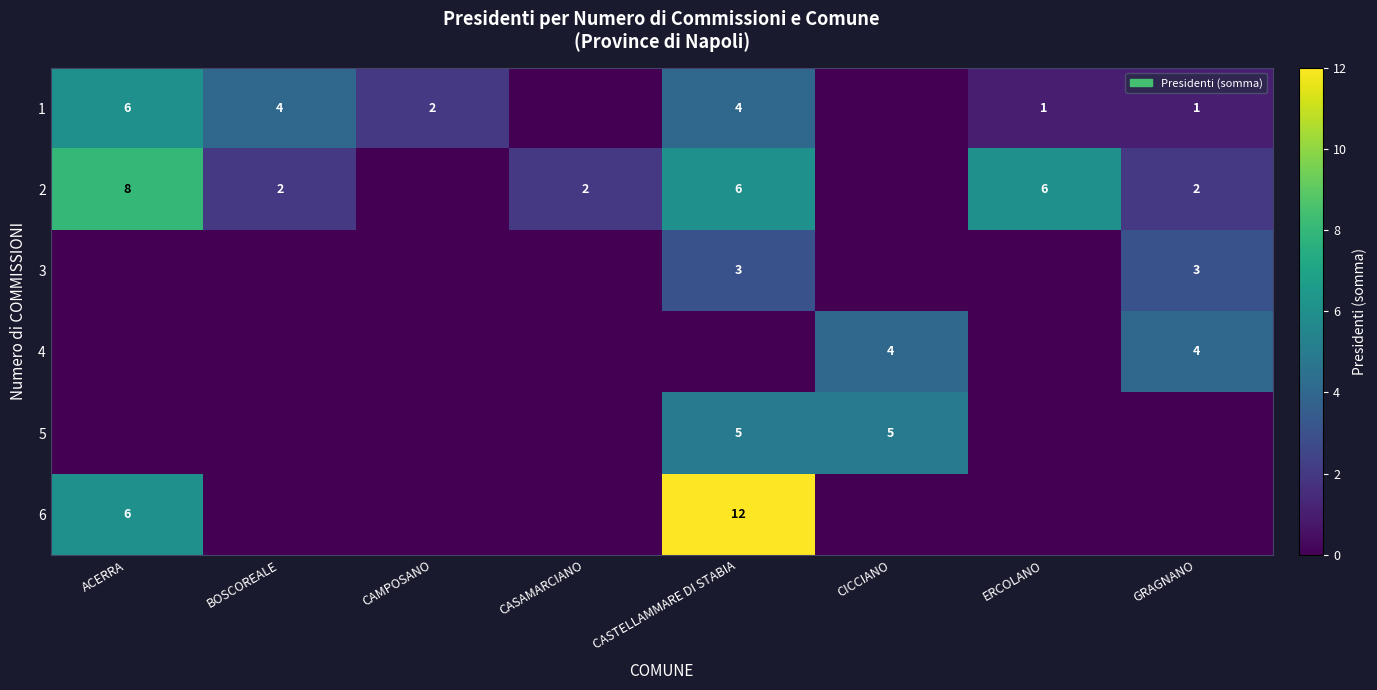

True or false: 2 has a value of 2 at BOSCOREALE.

True